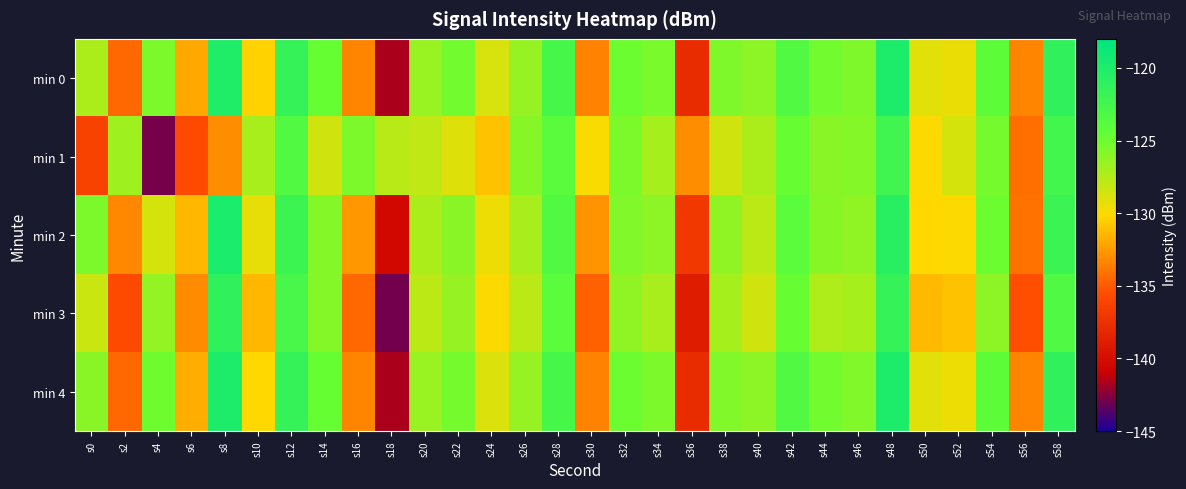

At which category is the sum across all series the highest?

s48